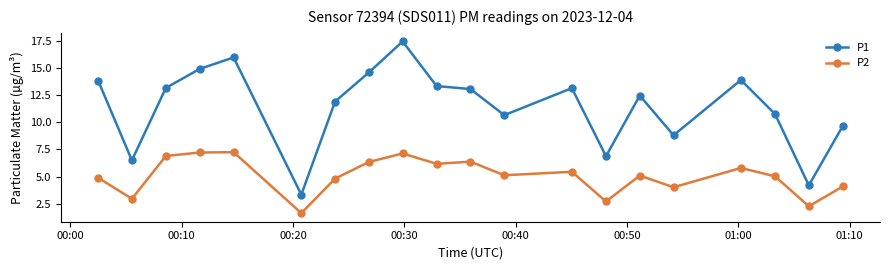

What is the difference between the maximum and minimum values in the P2 series?

5.6